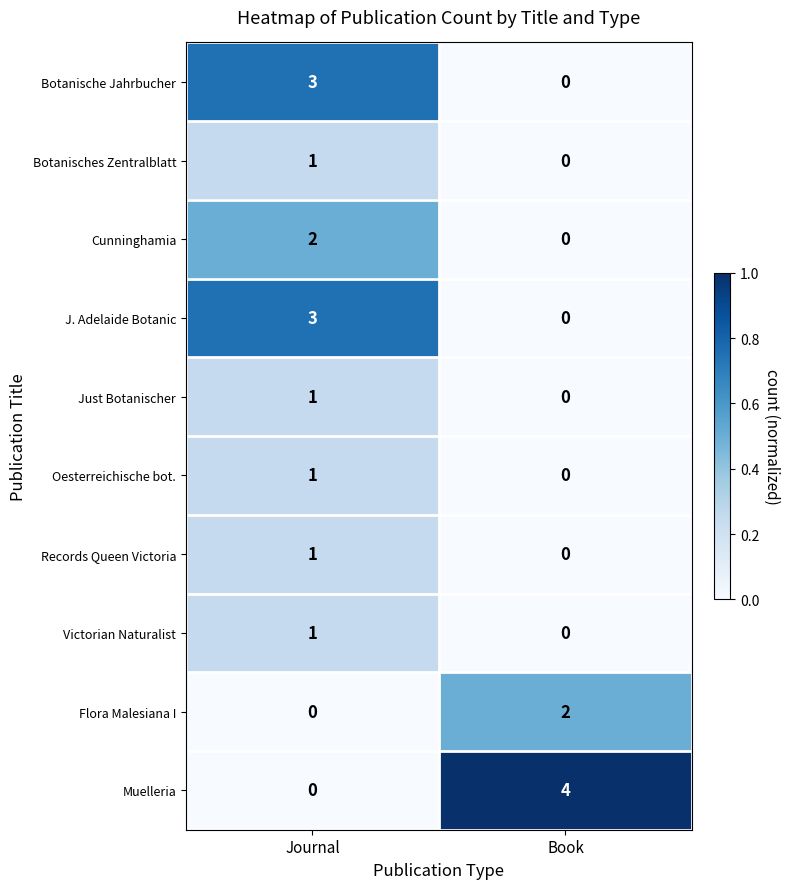

Between Journal and Book, which series saw the biggest shift?

Muelleria